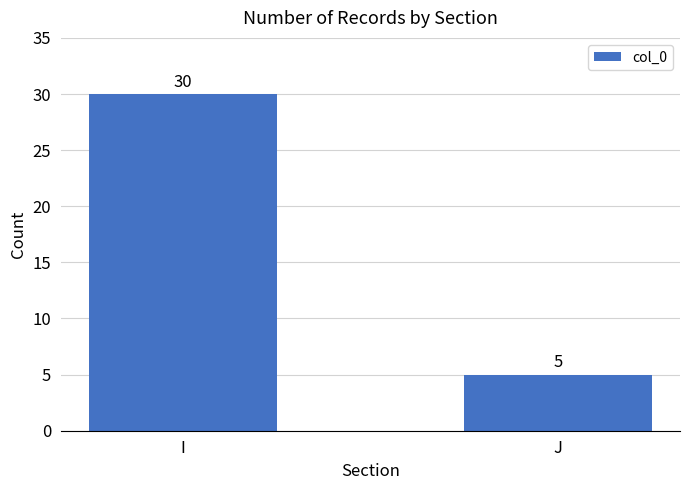

What is the change in value from I to J?

-25